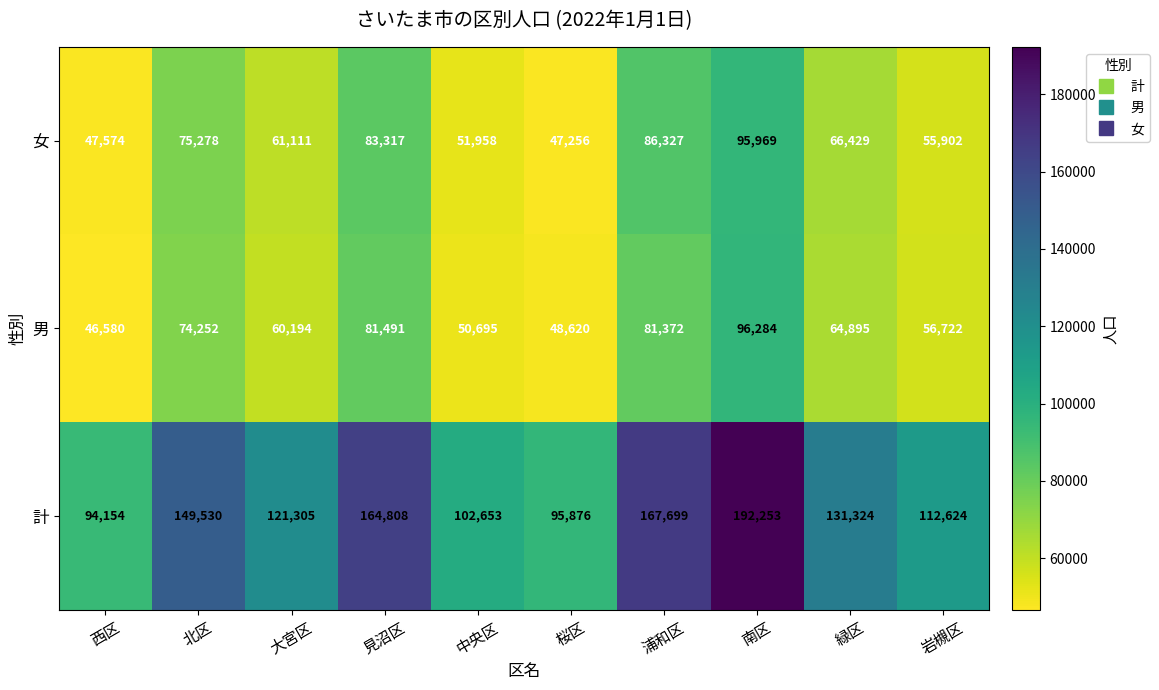

The 男 series shows 96284 at 南区. True or false?

True